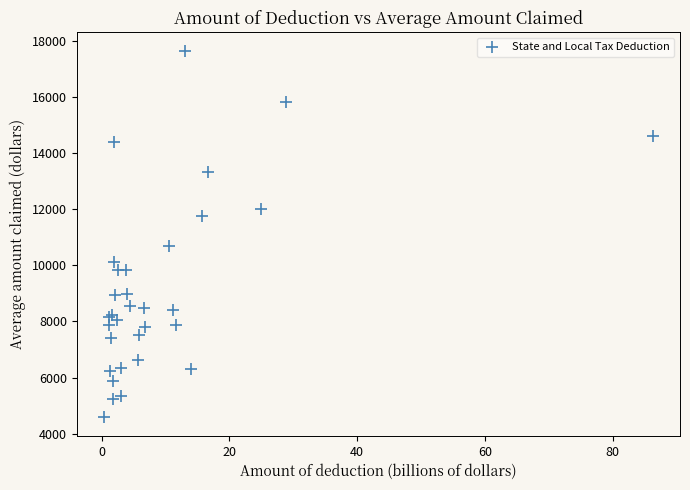

What Y value in the scatter plot is closest to 11116?

10680.8